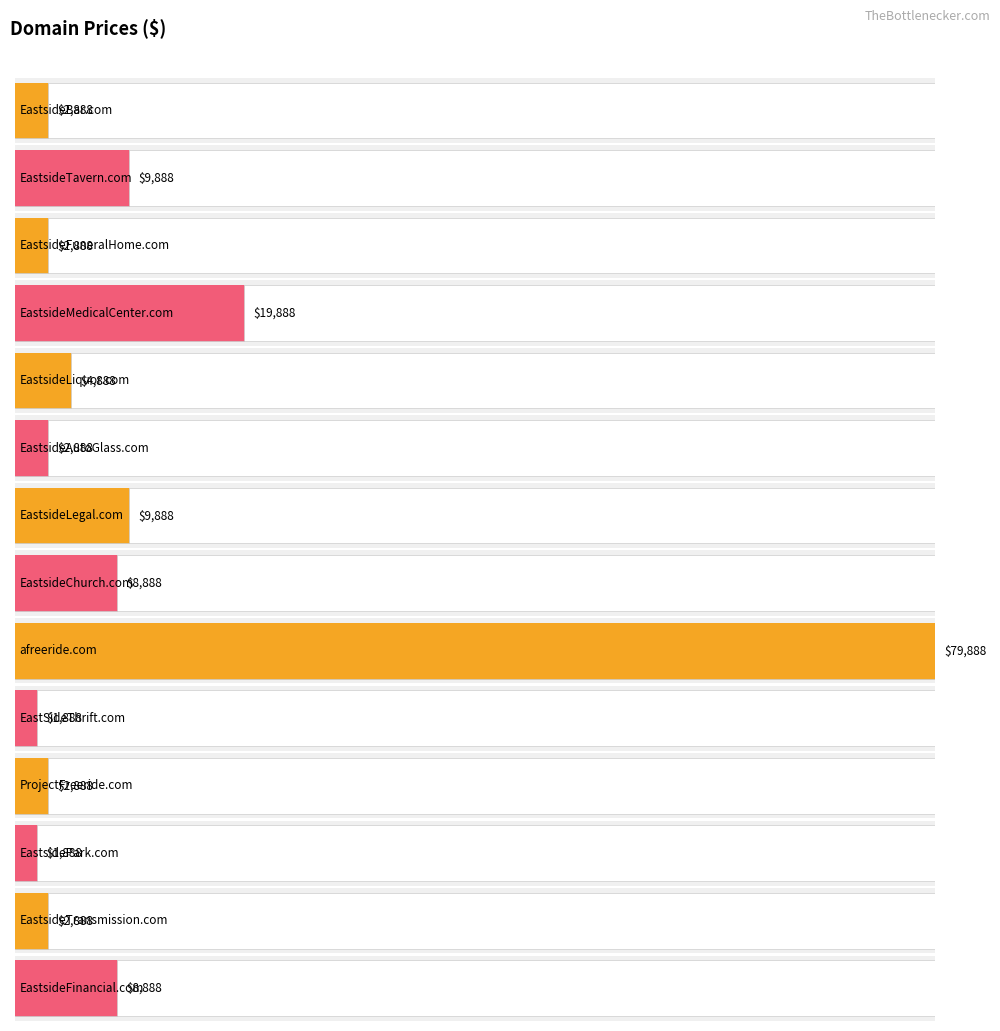

Between afreeride.com and EastsideLiquor.com, which is larger?

afreeride.com